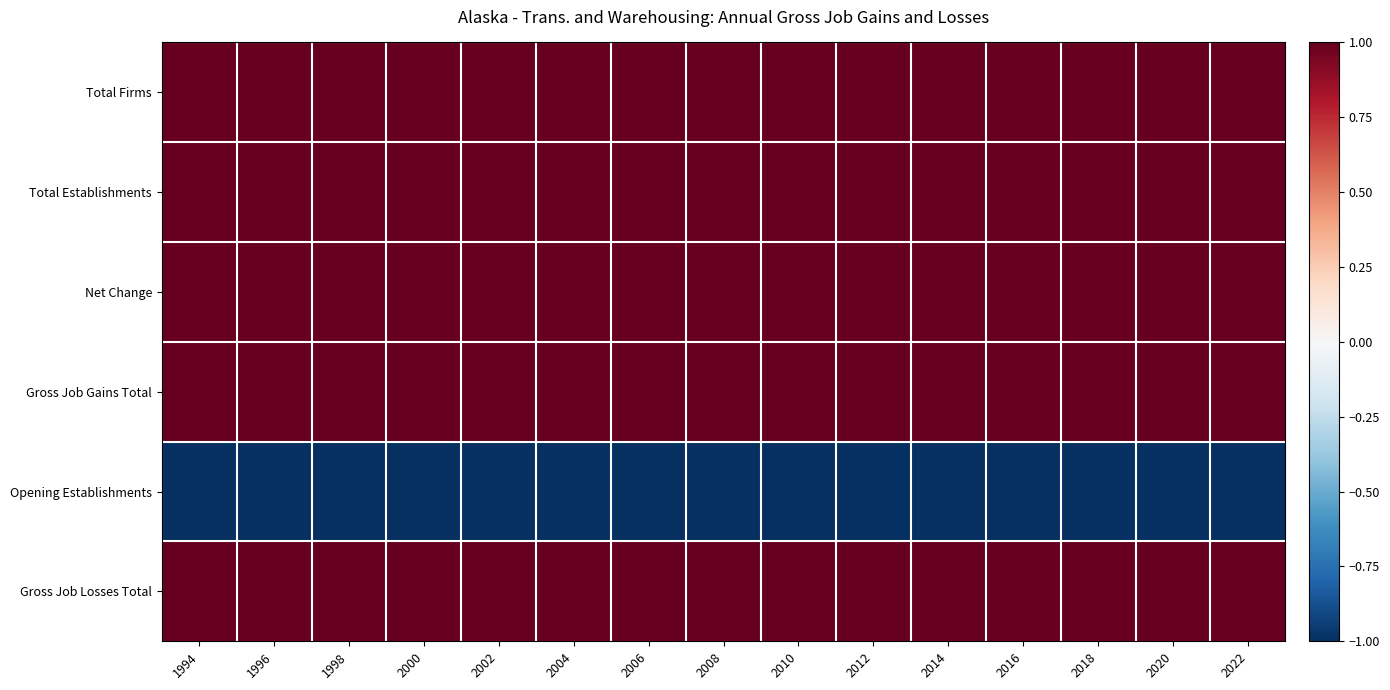

What is the minimum value shown in the chart?

-1